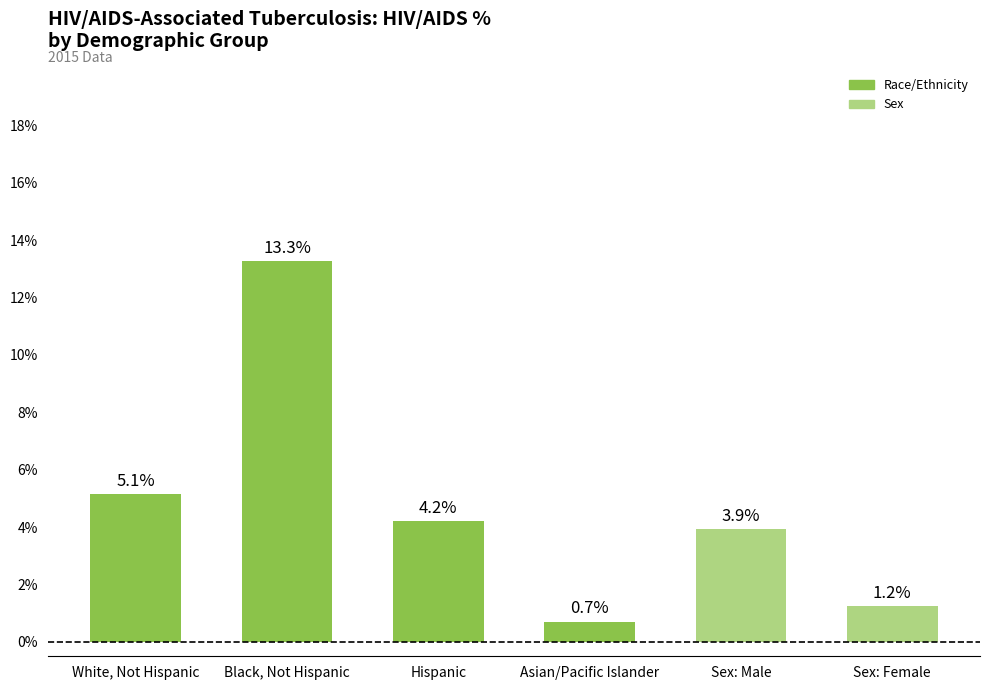

What is the difference between the values at Sex: Male and Sex: Female?

2.7